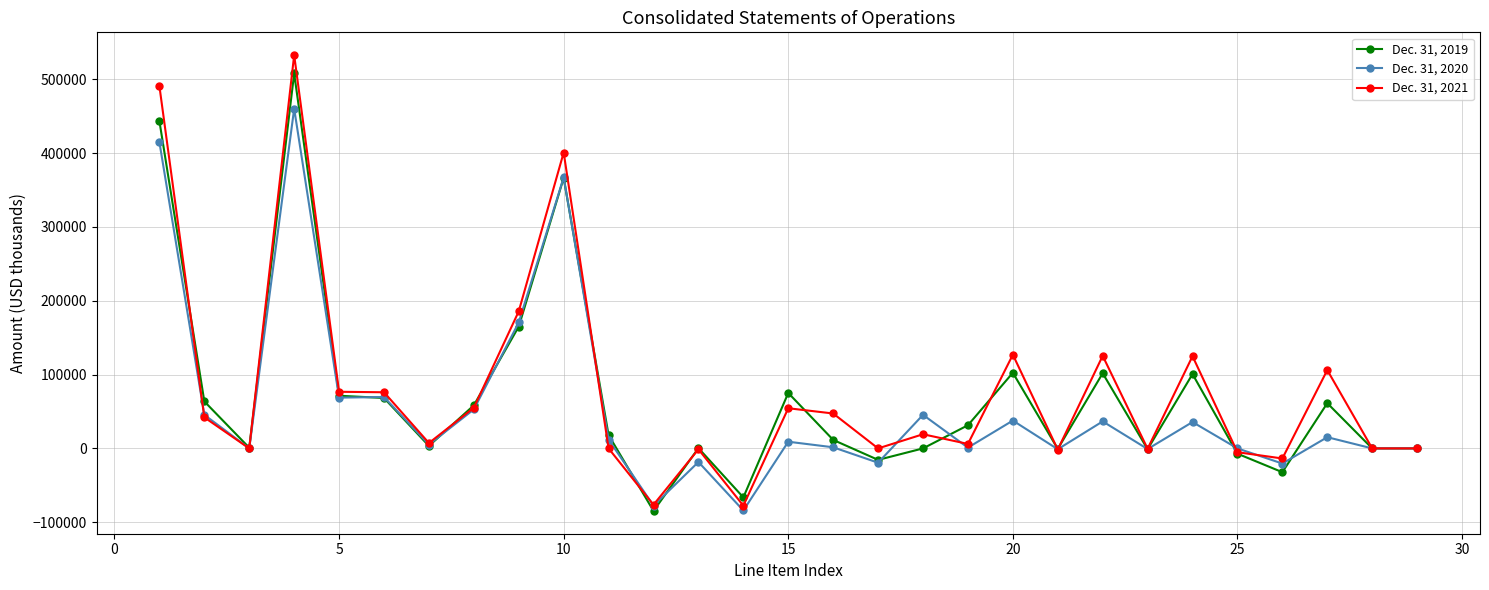

Which series has the widest spread of values?

Dec. 31, 2021